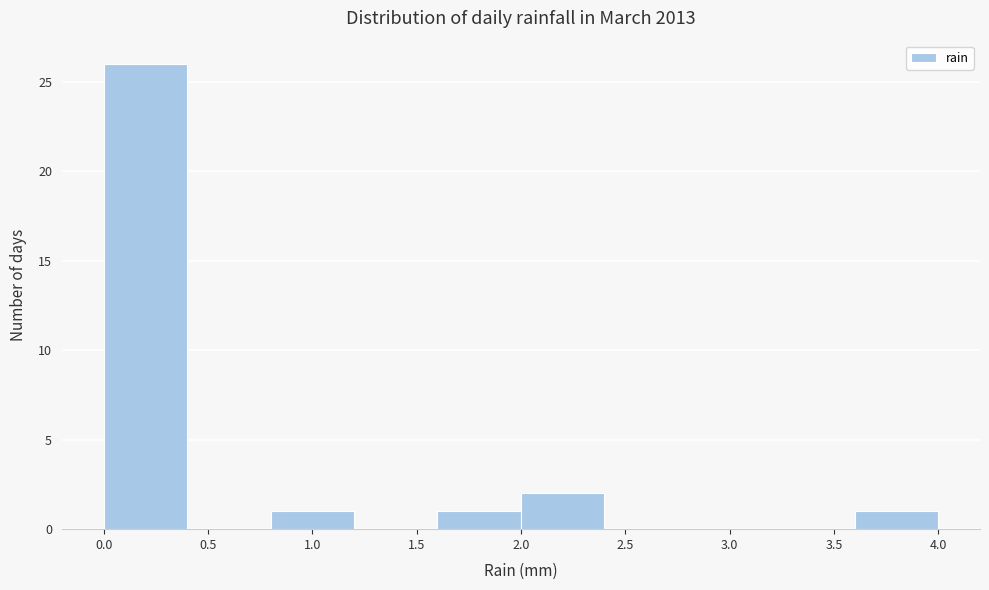

Reading left to right, list every bar in this chart as the range it spans on the x-axis followed by its height. The values are not printed on the chart, so give them approximately, as read against the axis.

0.0 to 0.4: 26
0.4 to 0.8: 0
0.8 to 1.2: 1
1.2 to 1.6: 0
1.6 to 2.0: 1
2.0 to 2.4: 2
2.4 to 2.8: 0
2.8 to 3.2: 0
3.2 to 3.6: 0
3.6 to 4.0: 1